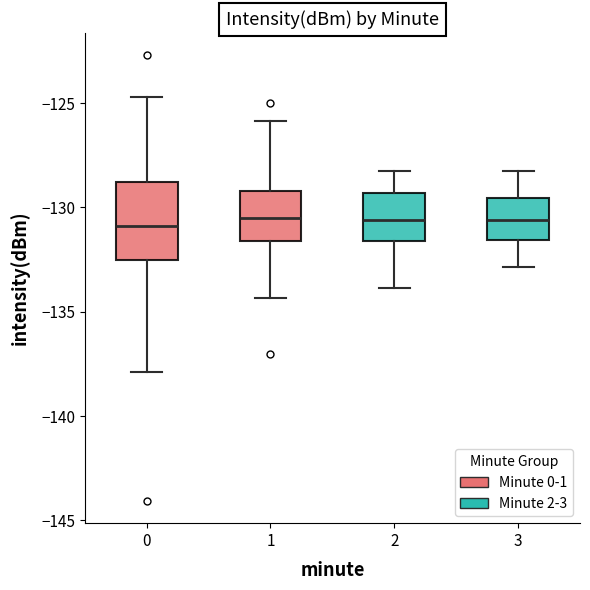

Where does the median line of the box at x = 0 sit on the y-axis? The values are not printed on the chart, so give them approximately, as read against the axis.

-131.0